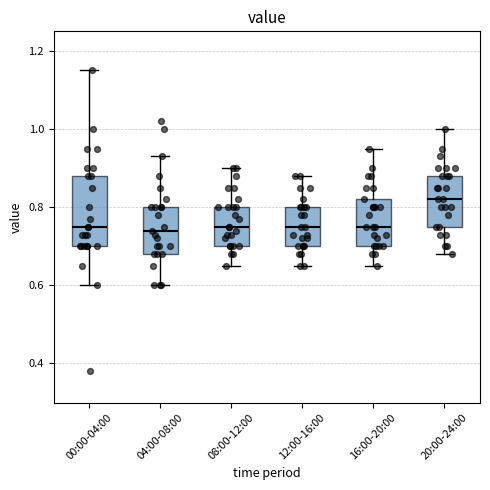

Comparing the boxes themselves (not the whiskers), which one is the tallest?

00:00-04:00